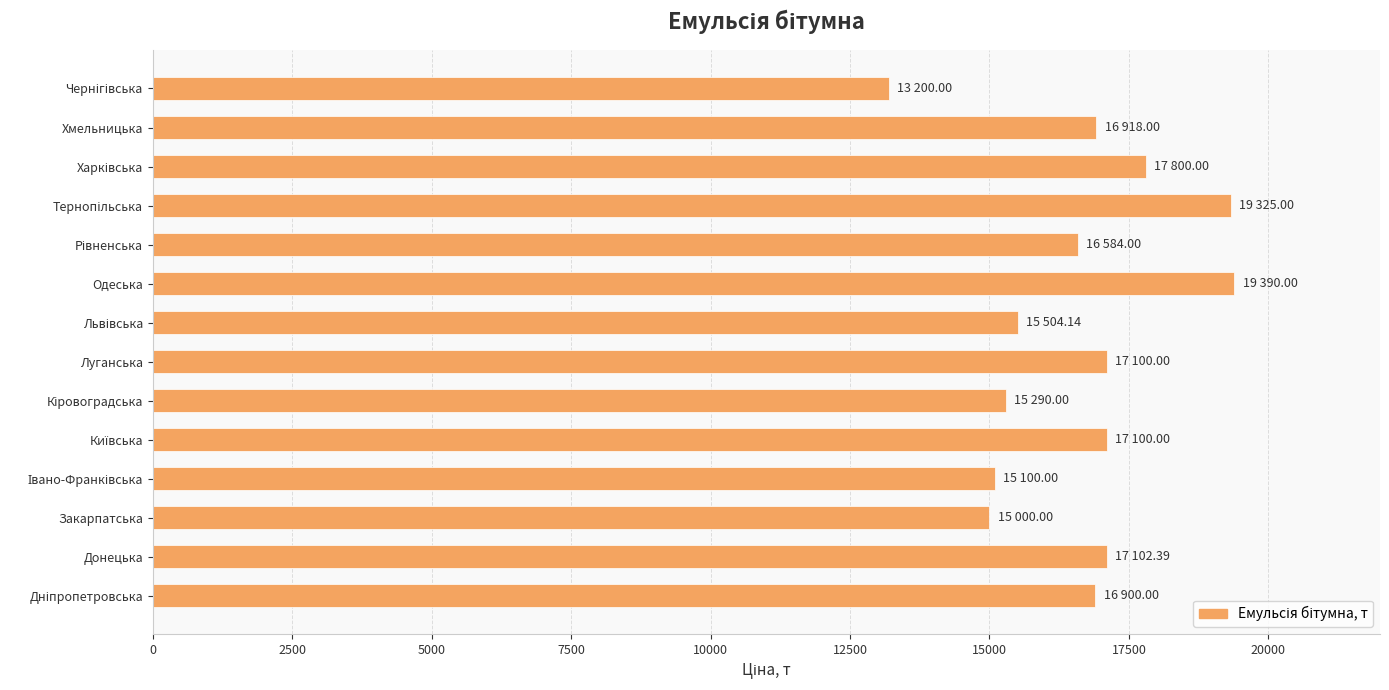

Approximately how many times larger is the value at Закарпатська compared to Одеська?

0.8